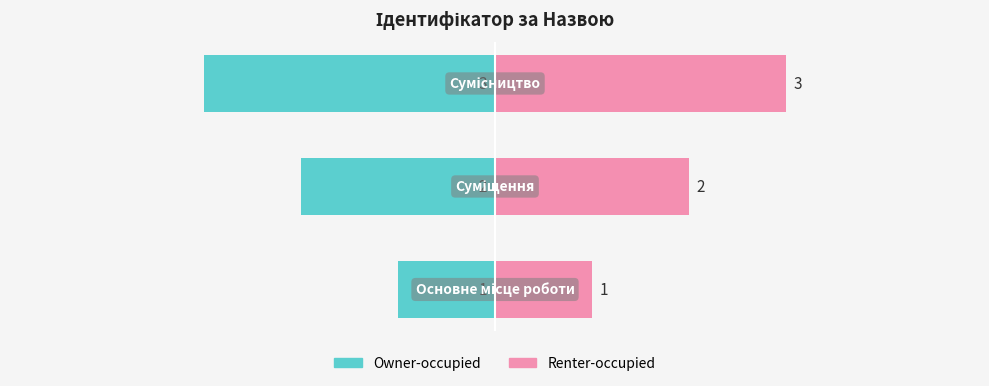

Is it true that Renter-occupied equals 3 at −2?

True